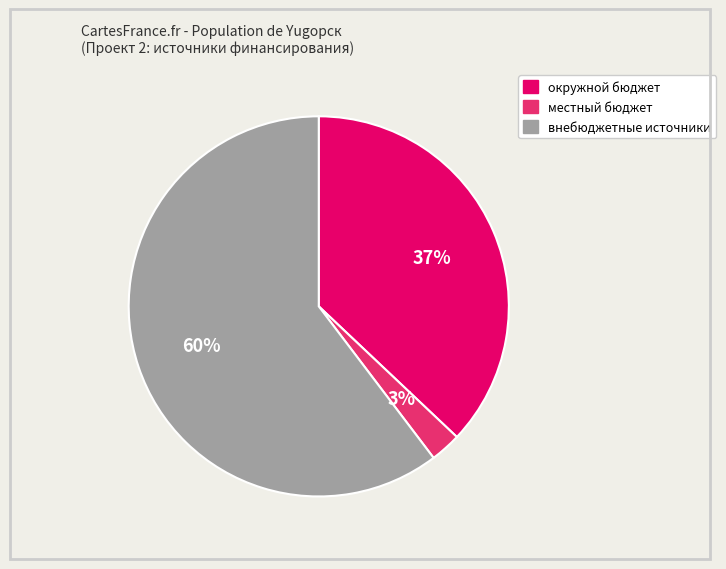

Is внебюджетные источники the majority of the pie?

Yes